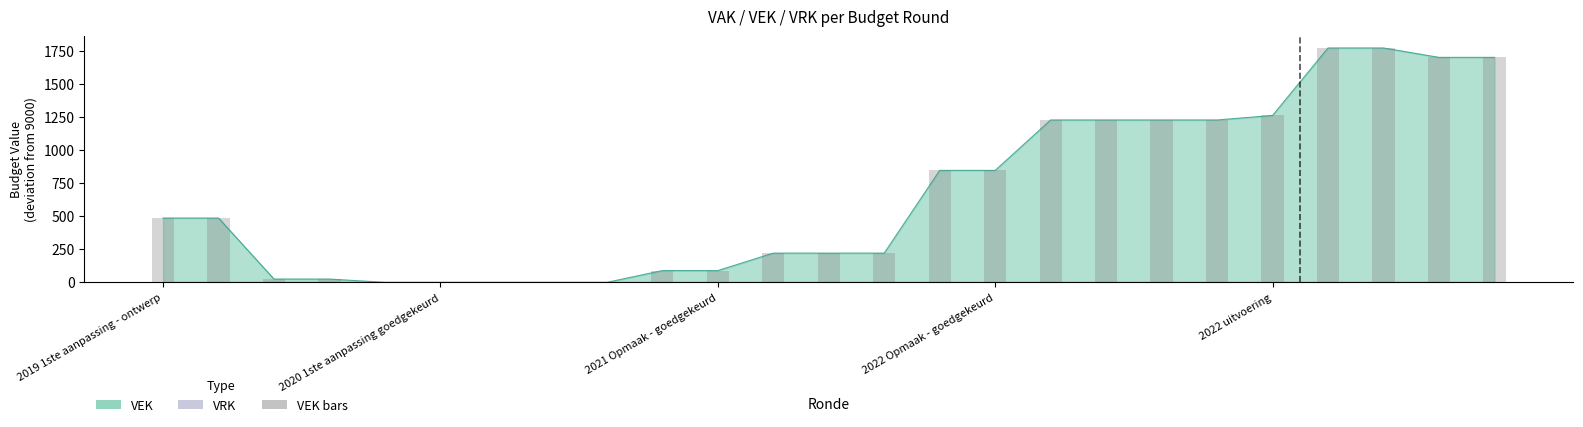

What is the greatest value displayed?

1771